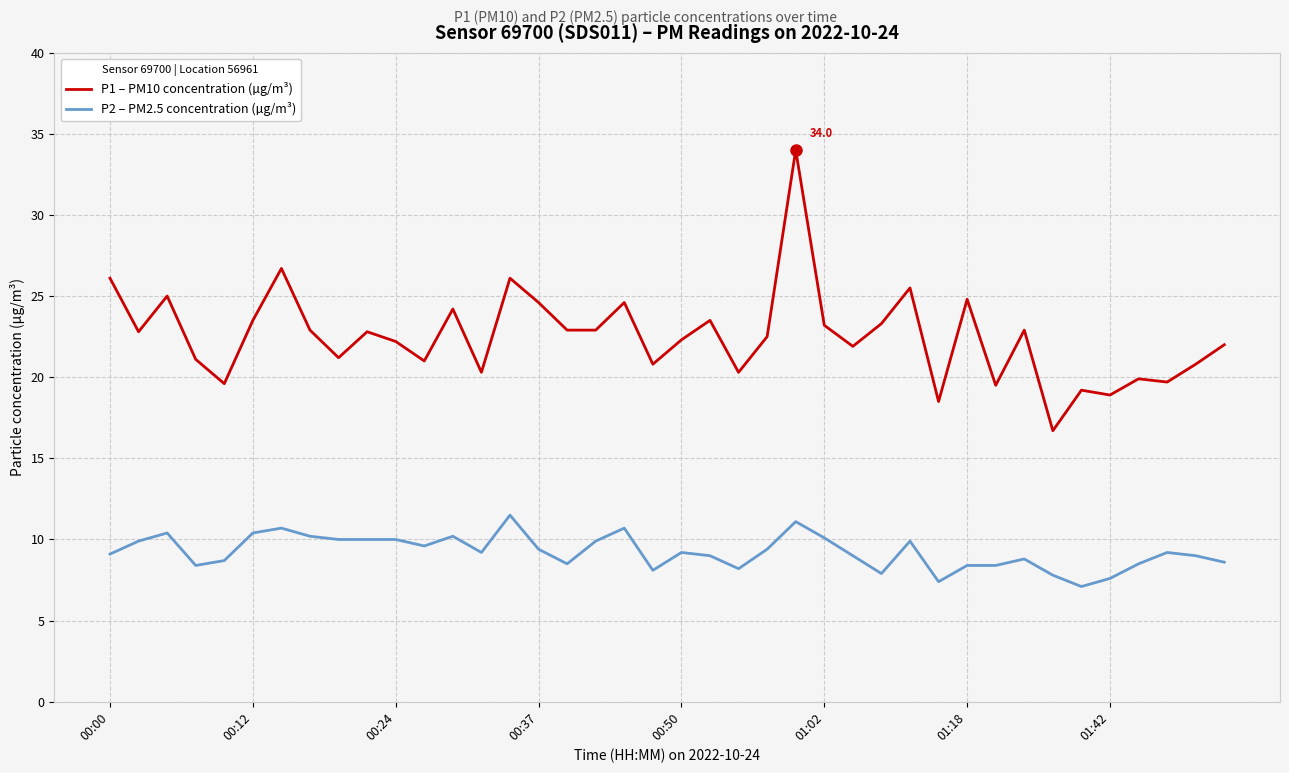

Does the chart have visible grid lines?

Yes